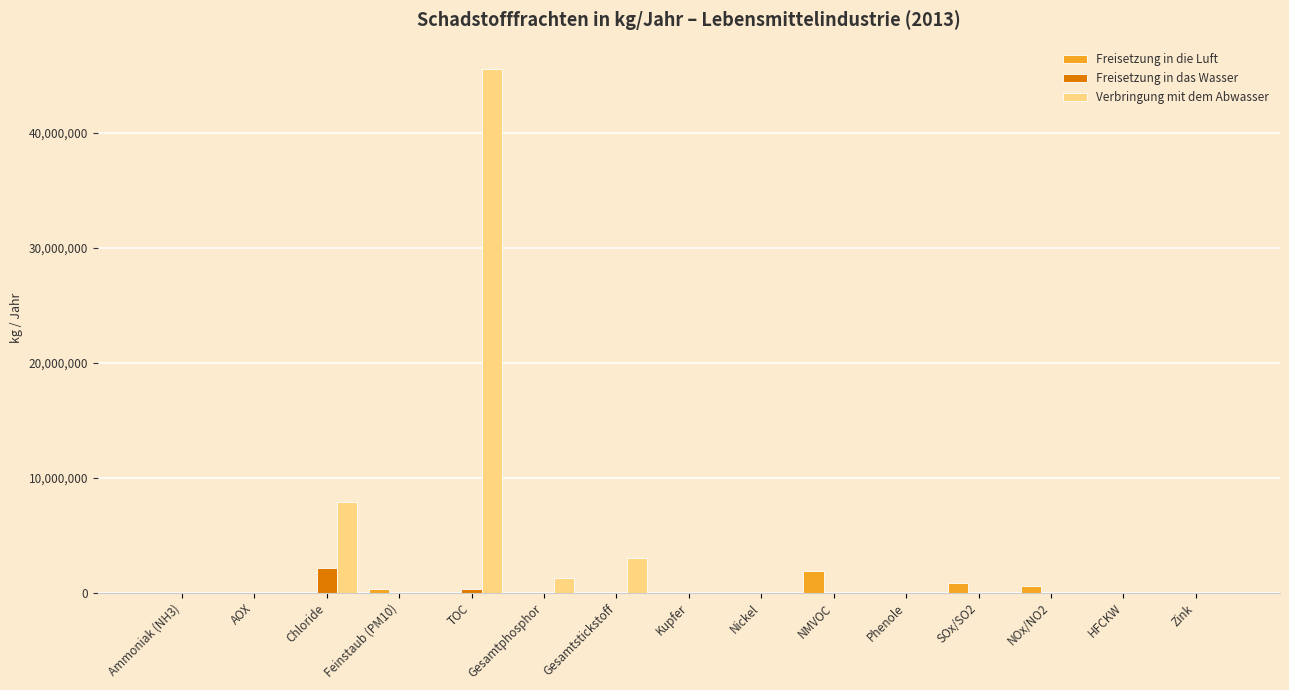

Is the value of Freisetzung in die Luft at Gesamtphosphor greater than the value of Verbringung mit dem Abwasser at TOC?

No